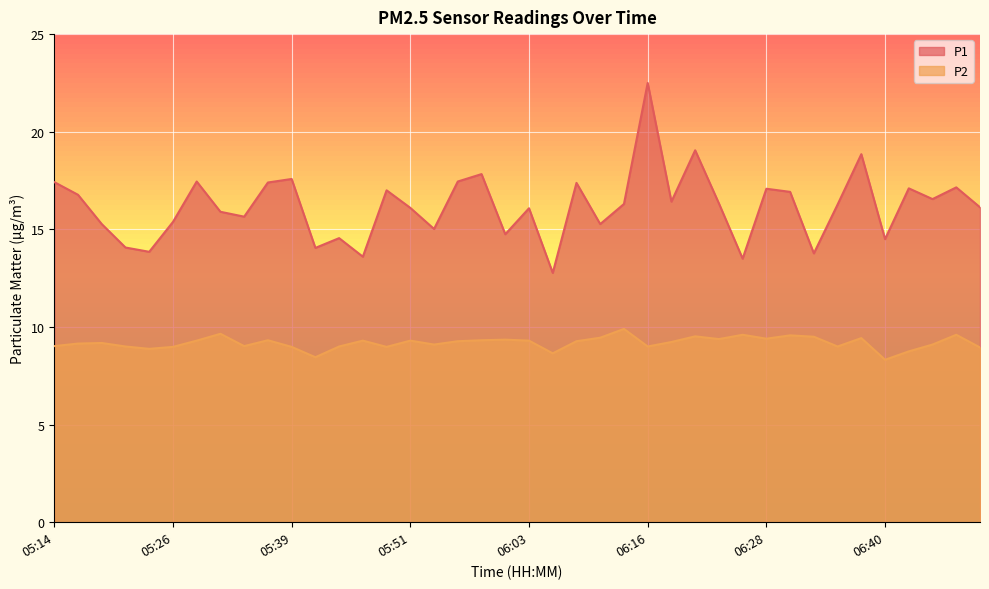

Where is P2 nearest to the value 9?

05:21